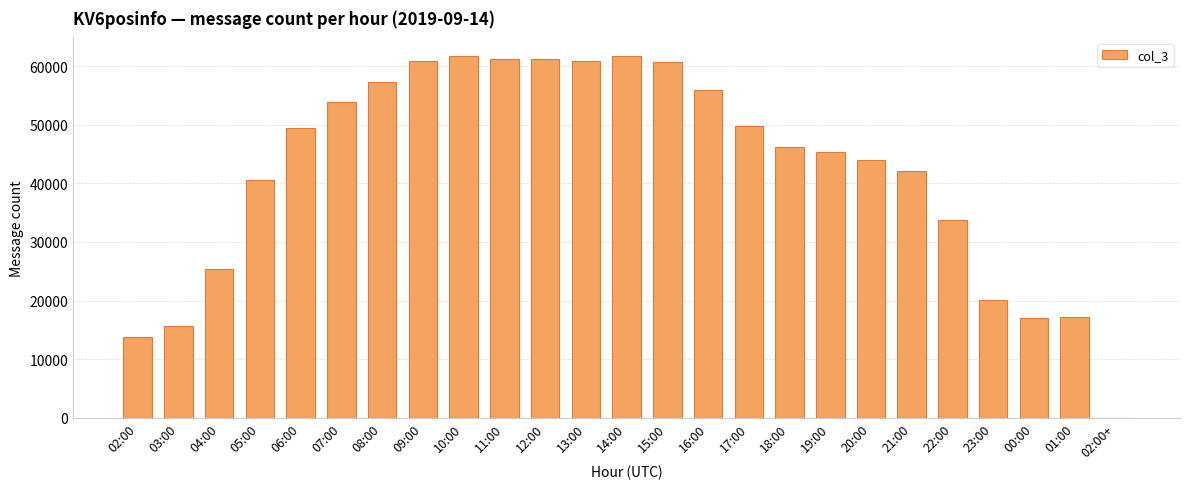

Approximately how many times larger is the value at 04:00 compared to 18:00?

0.5